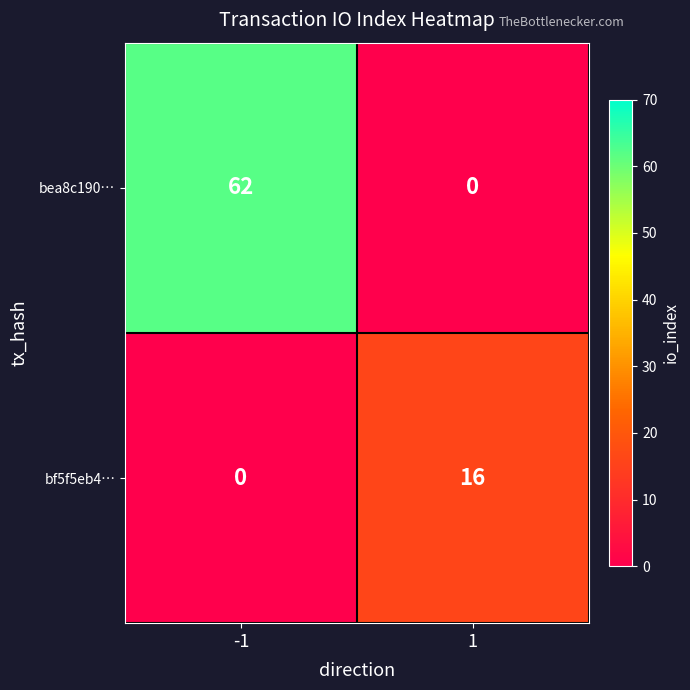

Between -1 and 1, which series saw the biggest shift?

bea8c190…